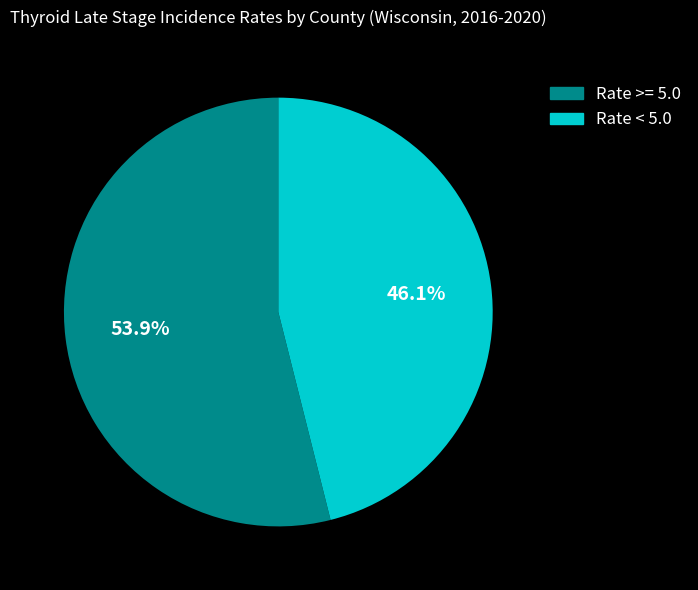

What percentage is NOT represented by Rate < 5.0?

53.9%